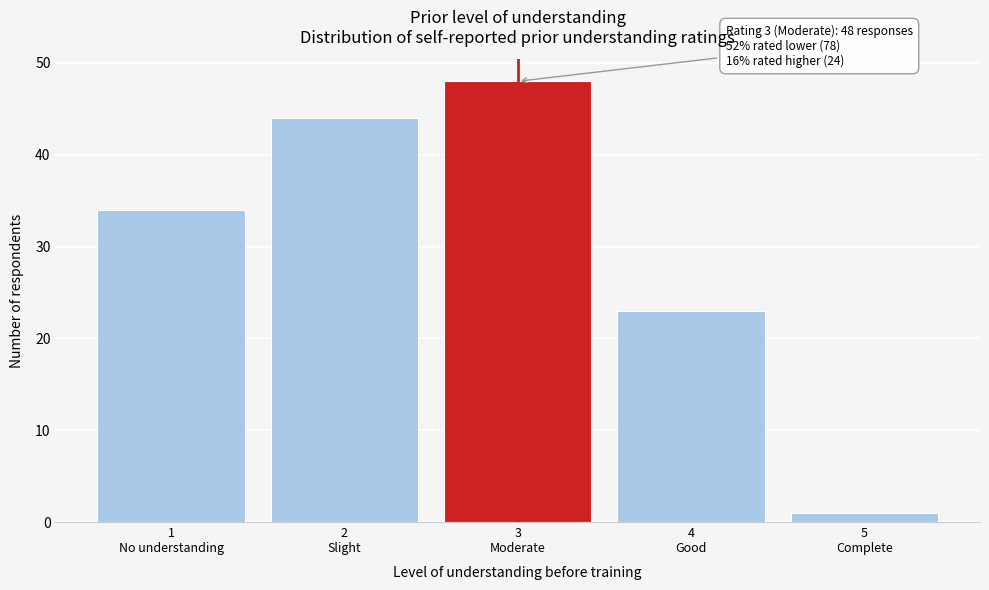

Reading left to right, transcribe all the data shown in this chart.

34	44	48	23	1